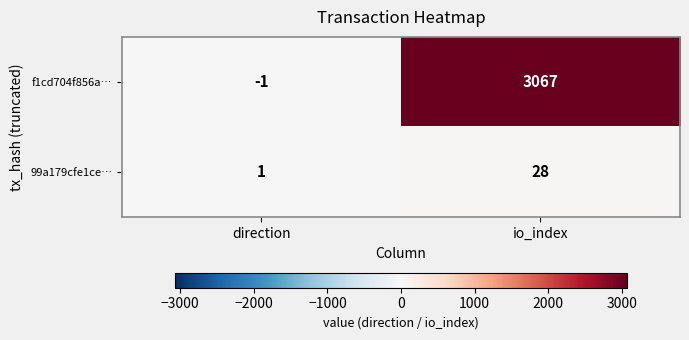

What is the approximate value of 99a179cfe1ce… at io_index, to the nearest 10?

30